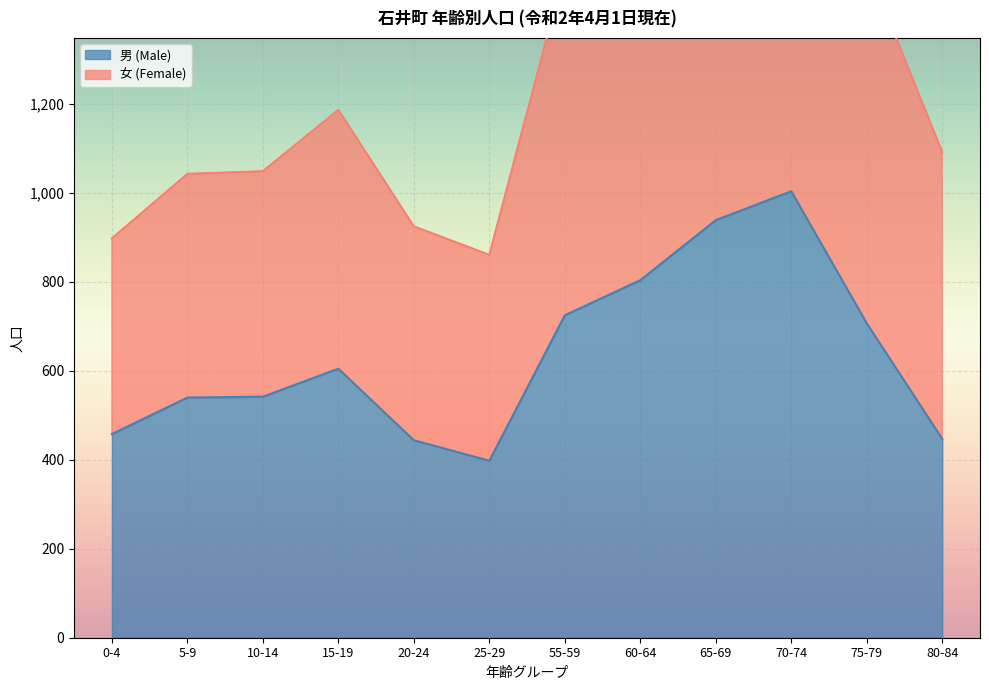

What is the label of the 11th point from the right?

5-9